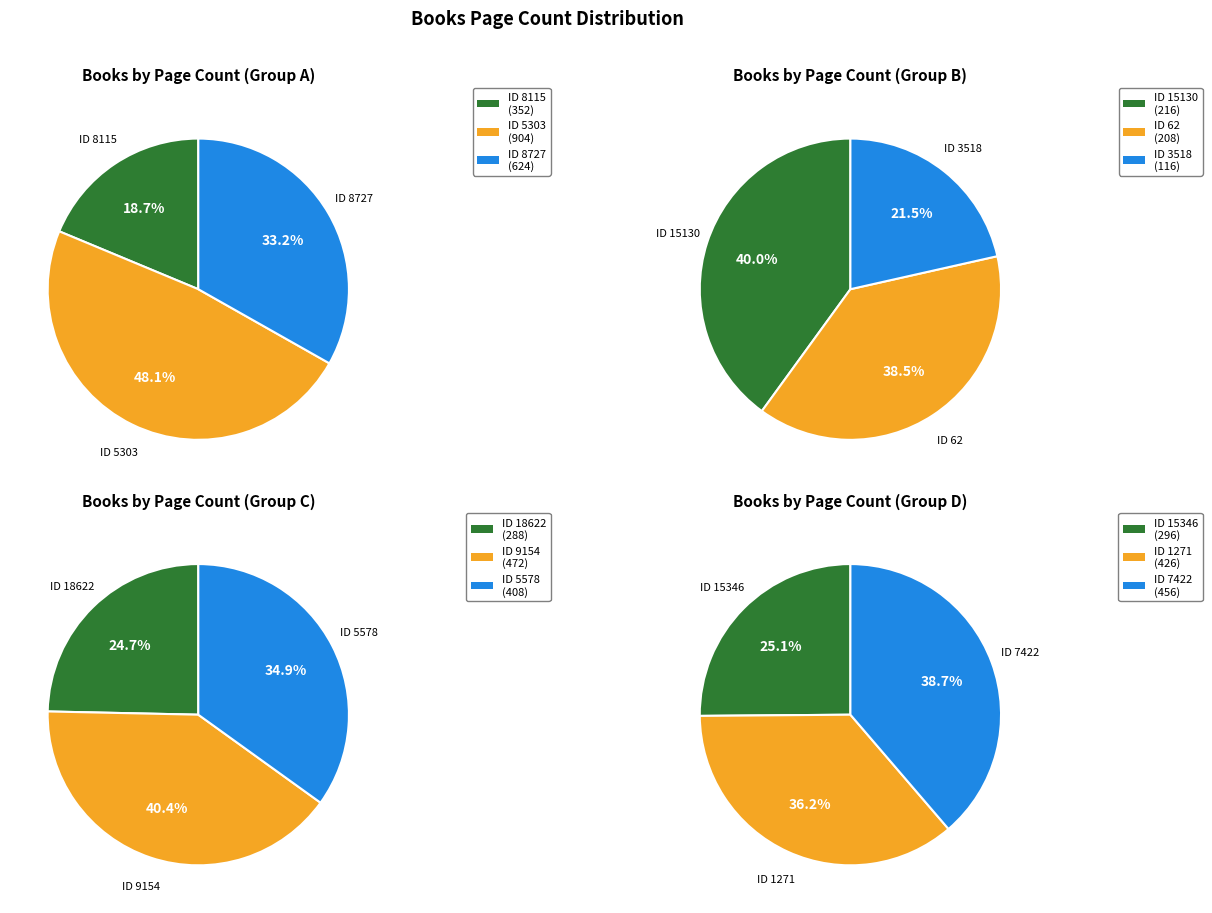

Combined, do 62 and 8727 account for over 50%?

No